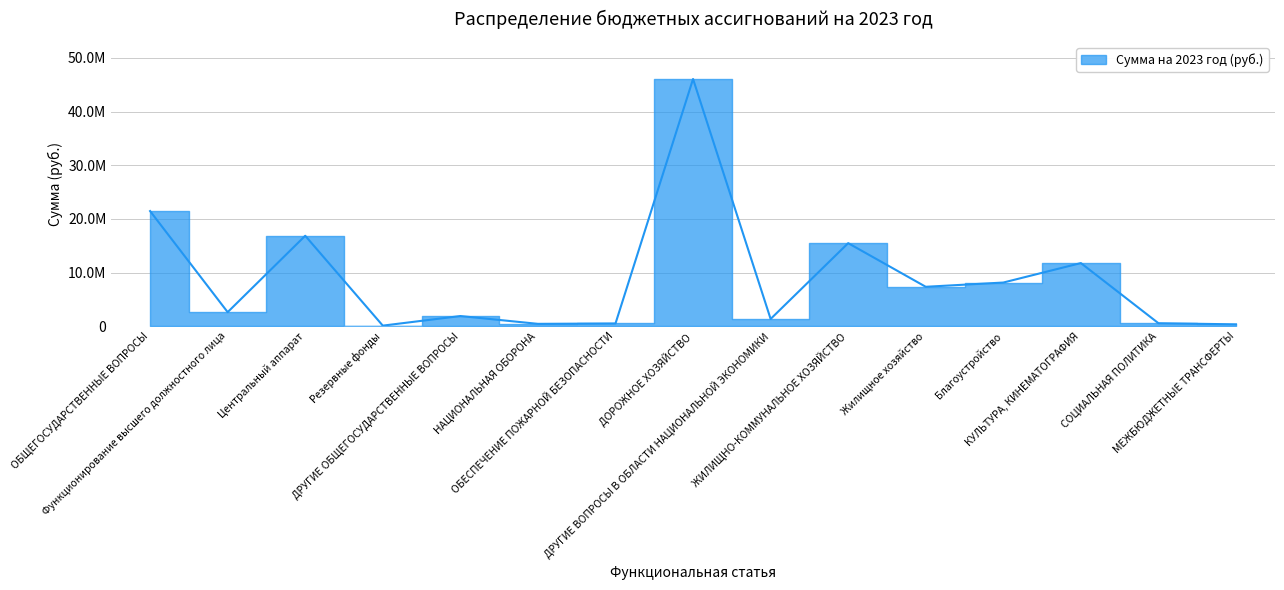

Between МЕЖБЮДЖЕТНЫЕ ТРАНСФЕРТЫ and Центральный аппарат, which is larger?

Центральный аппарат